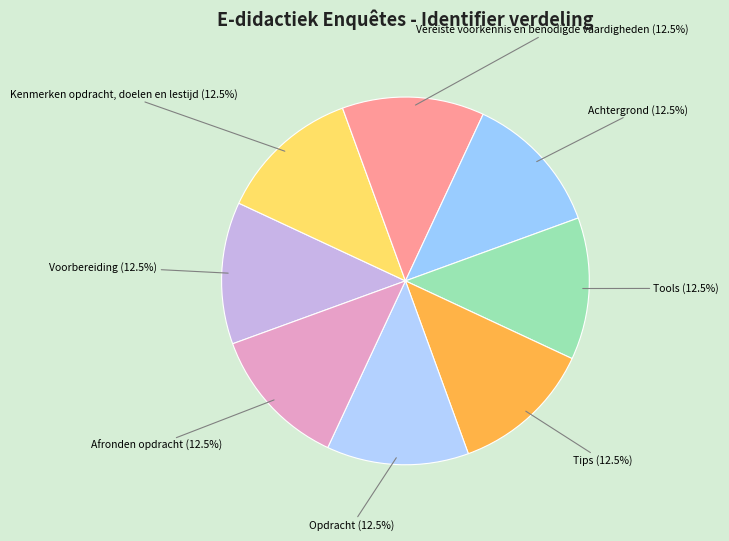

What is the ratio of the value at Achtergrond (12.5%) to the value at Kenmerken opdracht, doelen en lestijd (12.5%)?

1.0